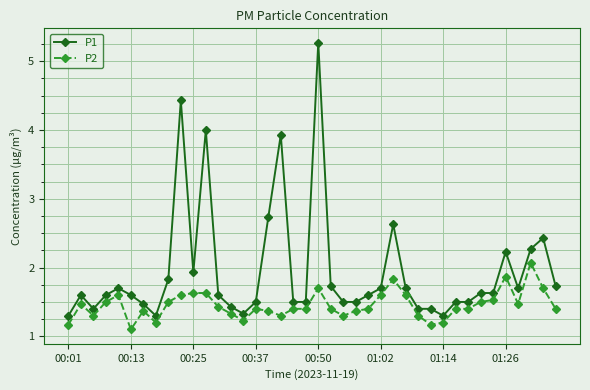

Which series has the largest total across all categories?

P1